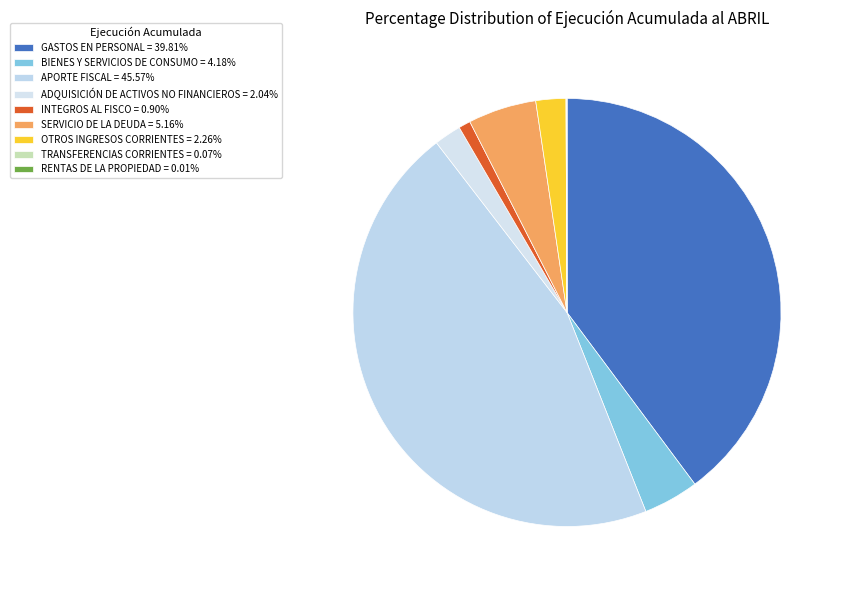

To the nearest percent, what percentage of the pie is GASTOS EN PERSONAL?

40%